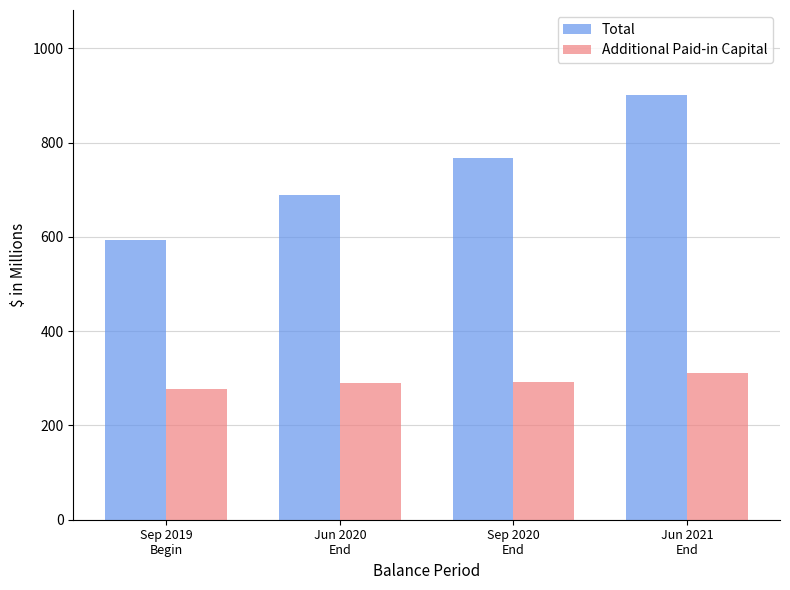

Which series has the largest range (max minus min)?

Total